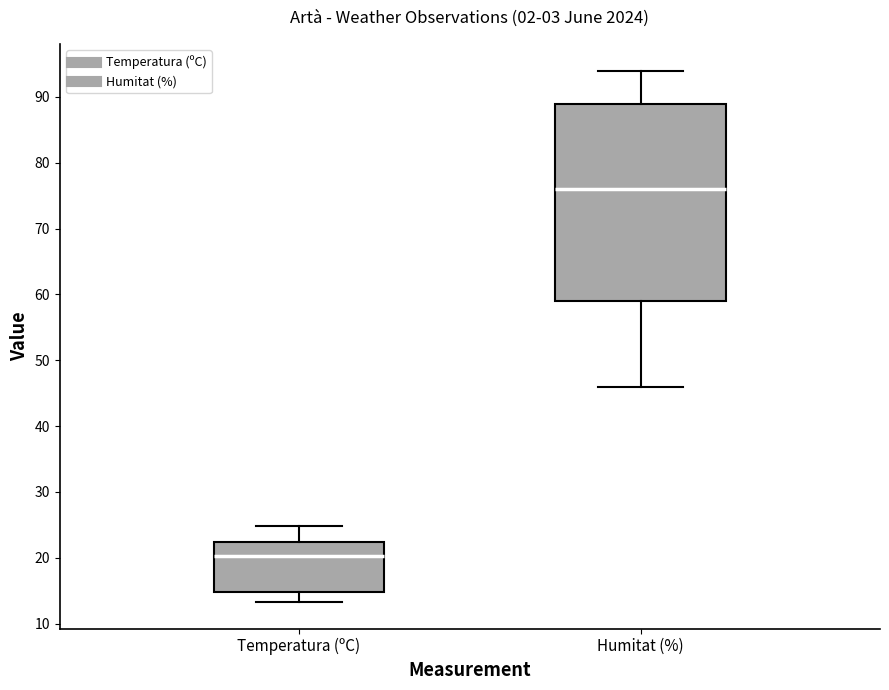

Reading left to right, read every box against the y-axis: the position of its median line, the range the box covers, and the ends of its whiskers. The values are not printed on the chart, so give them approximately, as read against the axis.

Temperatura (ºC): median 20, box 15 to 22, whiskers 13 to 25
Humitat (%): median 76, box 59 to 89, whiskers 46 to 94